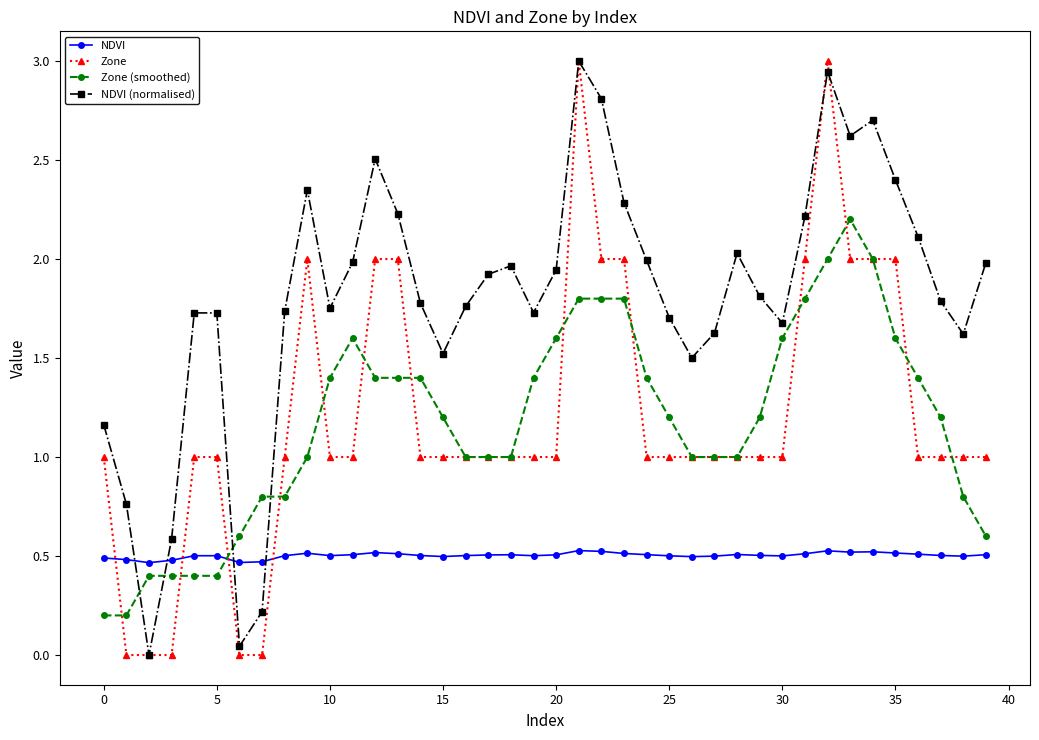

Which series has the largest total across all categories?

NDVI (normalised)